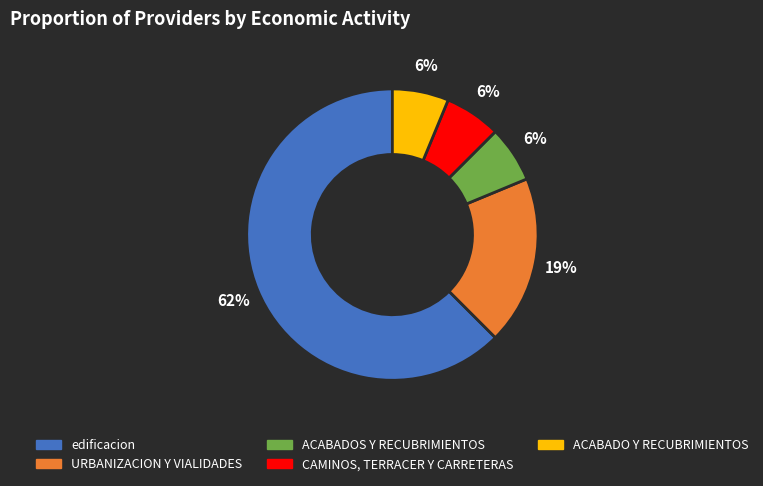

Is the sum of edificacion and ACABADO Y RECUBRIMIENTOS greater than half?

Yes